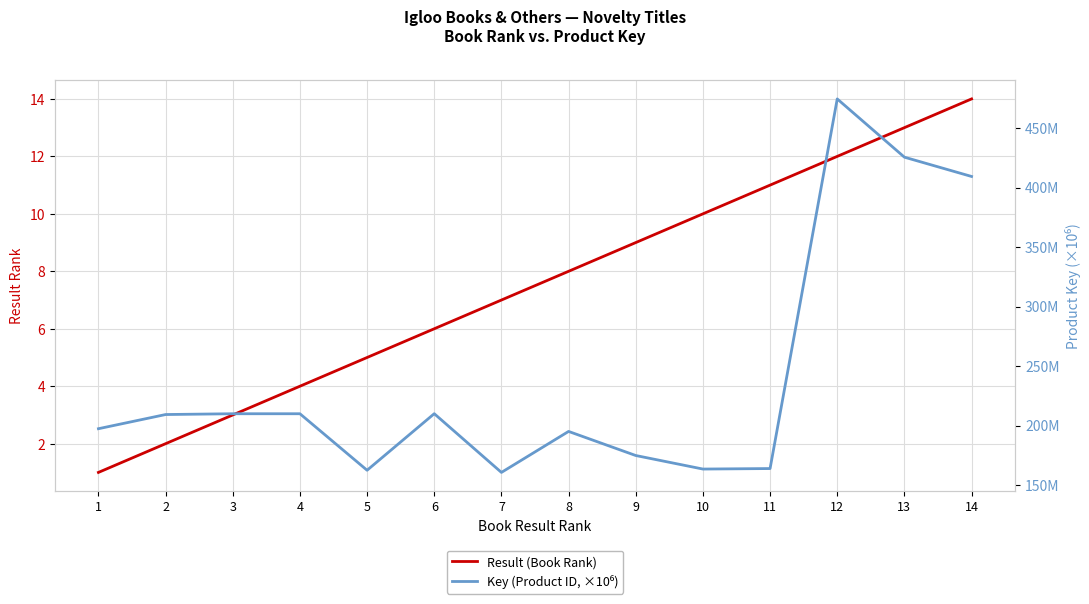

What is the value of the Result (Book Rank) point at the 2nd from the left?

2.0